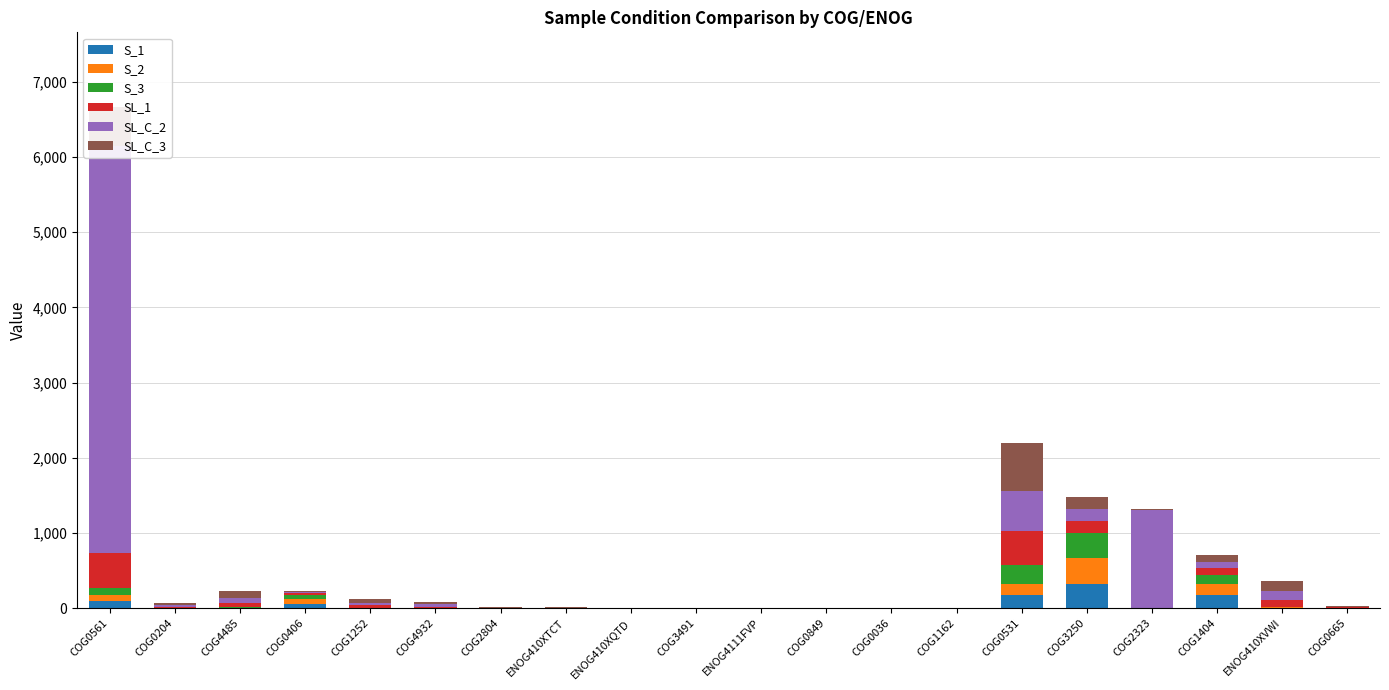

What is the total value across all series at ENOG4111FVP?

2.1